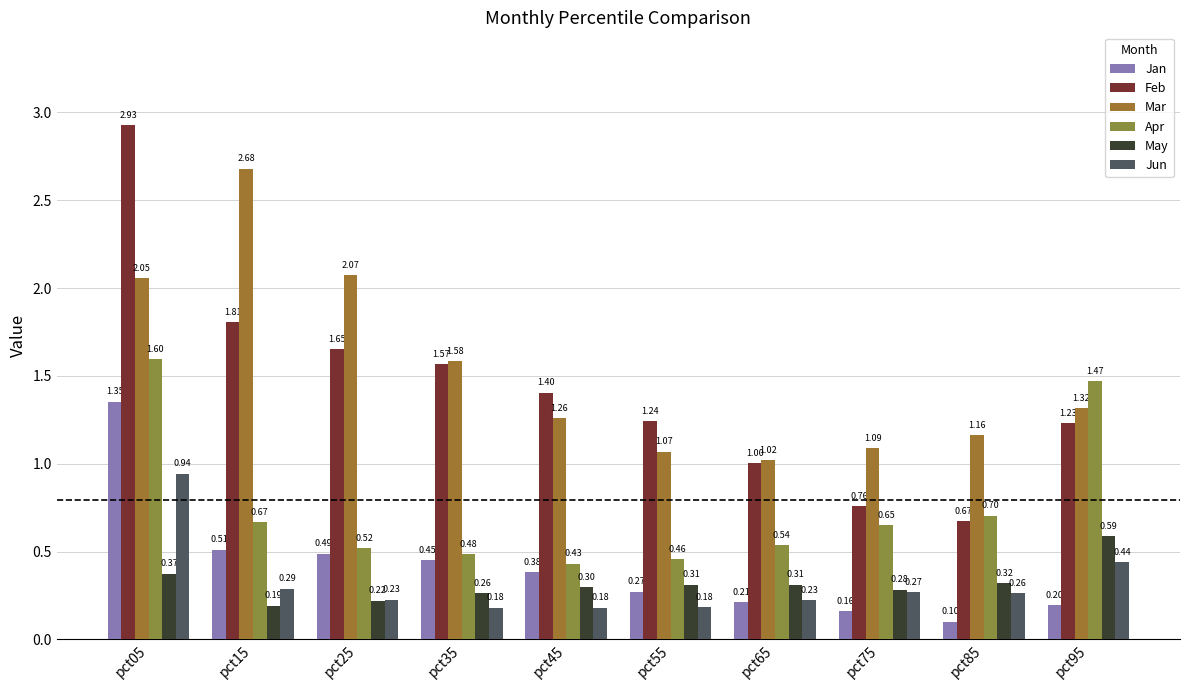

Which category has the highest value across all series?

pct05